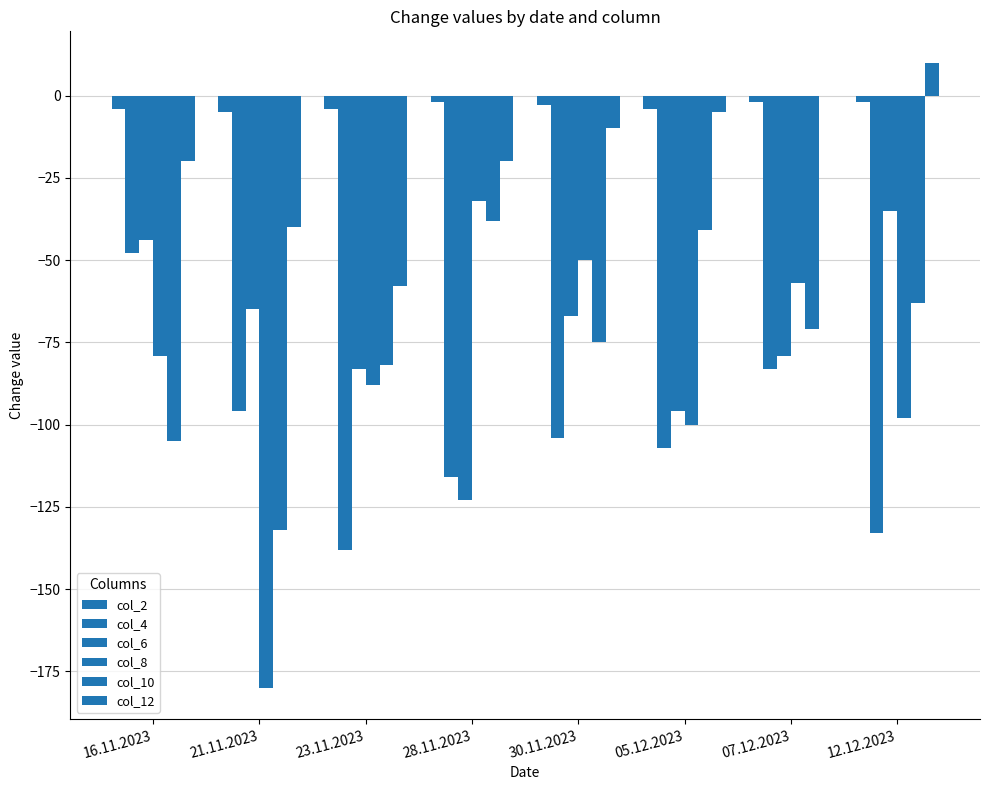

Count the number of categories in the chart.

8